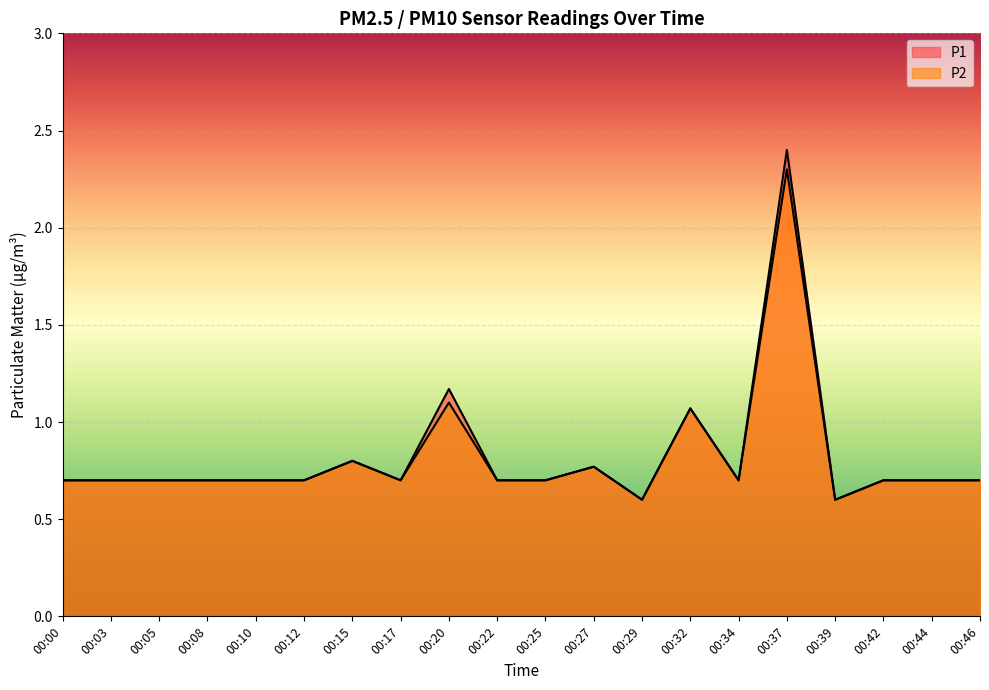

What is the value of the P2 point at the 19th from the left?

0.7